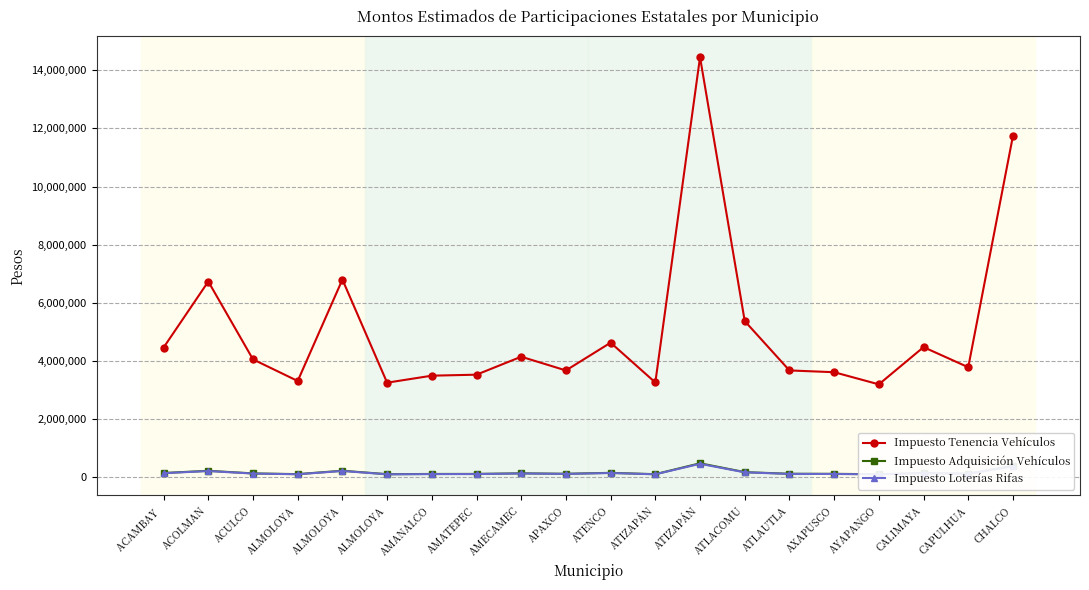

How many lines are shown in the chart?

3